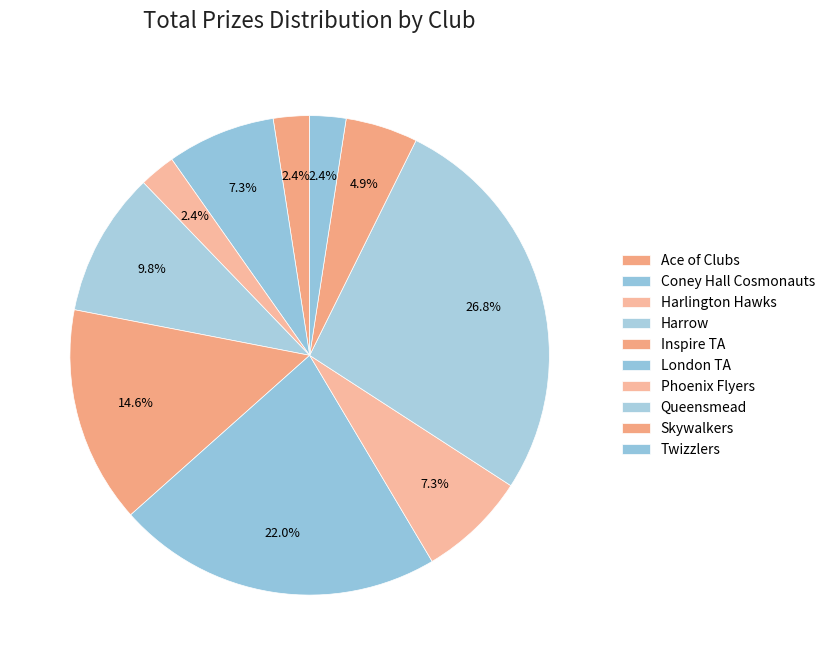

Approximately how many times larger is the value at Inspire TA compared to Queensmead?

0.5